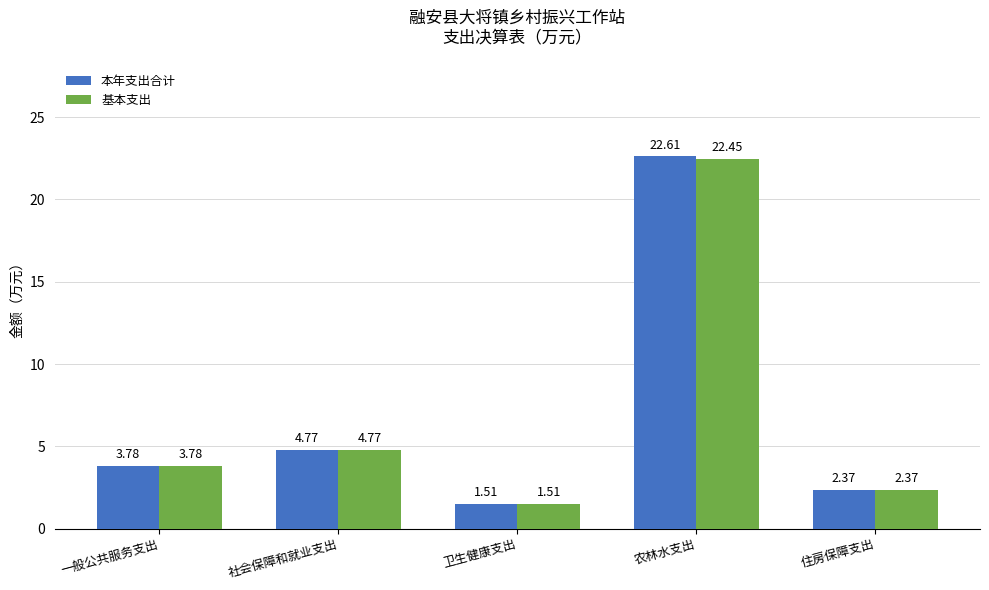

Which series has the largest total across all categories?

本年支出合计